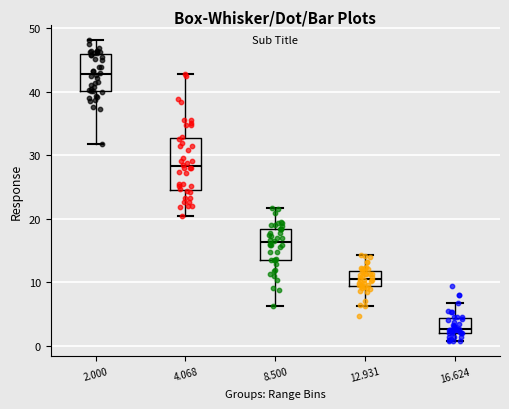

Which box has the lowest median line?

16.624